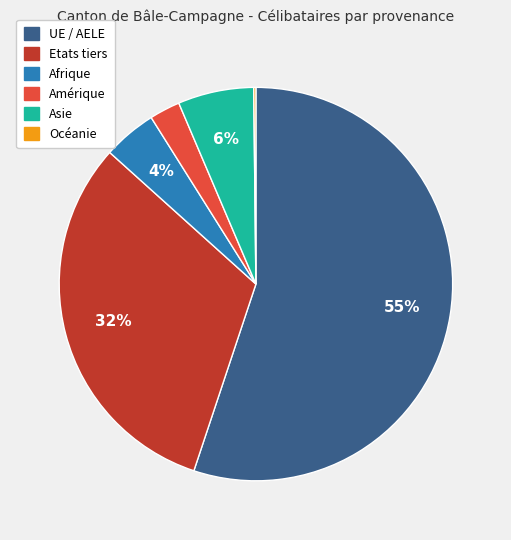

Combined, do Asie and Amérique account for over 50%?

No